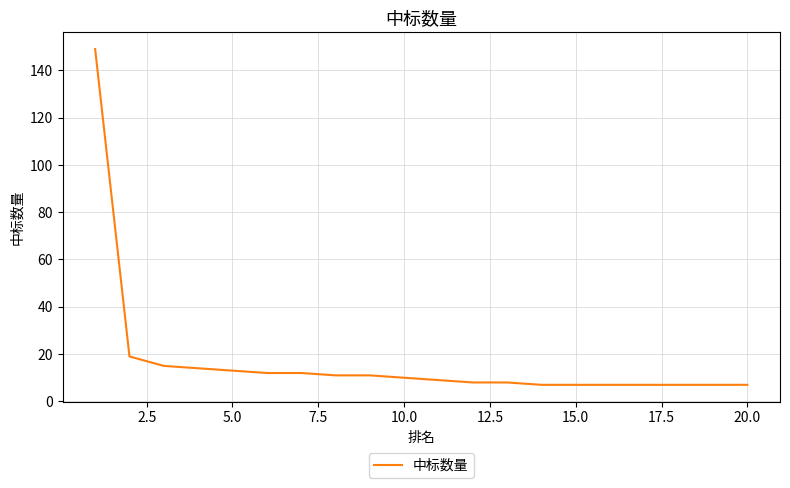

What is the difference between the maximum and minimum values?

142